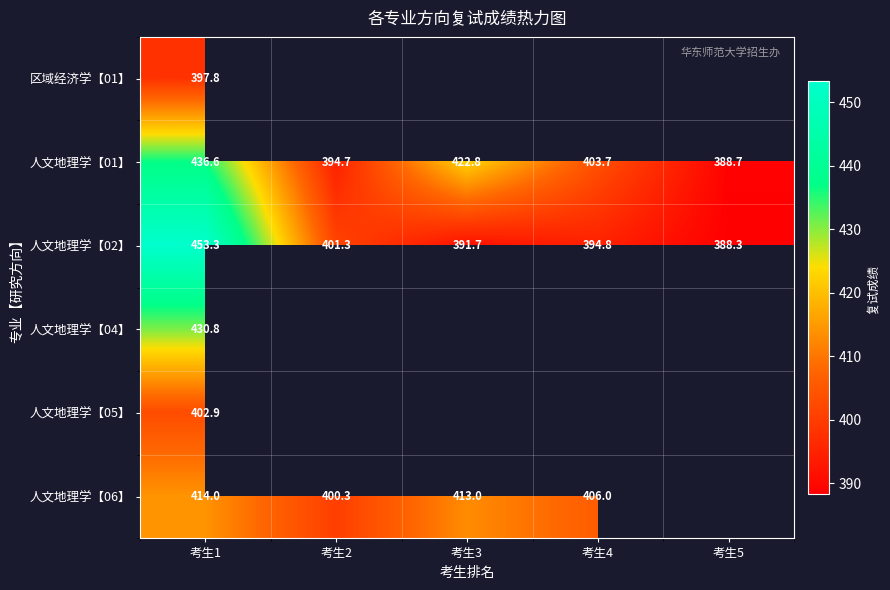

What is the approximate value of 人文地理学【02】 at 考生5?

388.3